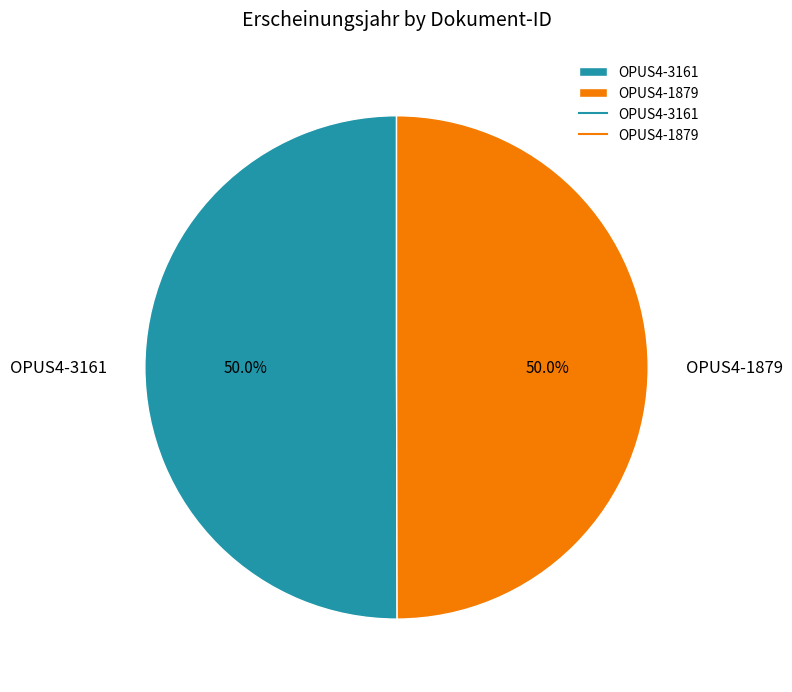

What is the ratio of the value at OPUS4-3161 to the value at OPUS4-1879?

1.0